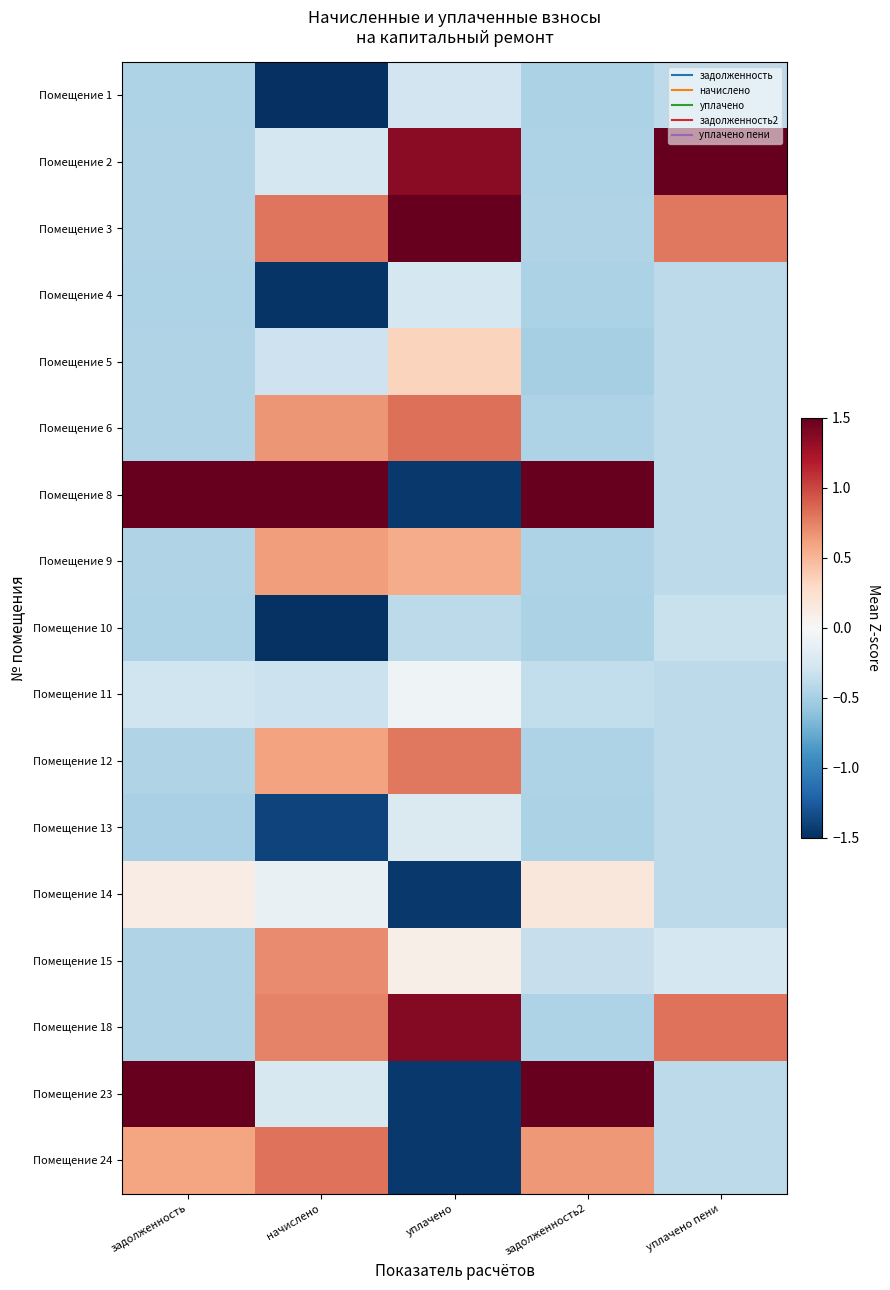

Which category has the highest value across all series?

уплачено пени